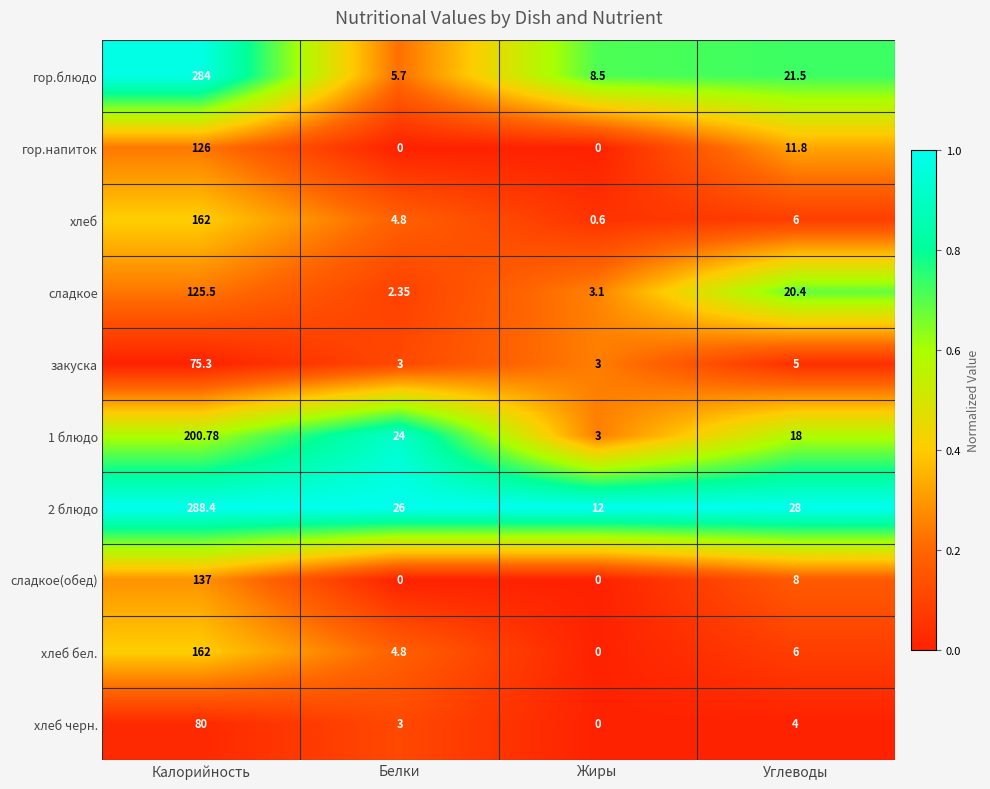

At which label does закуска reach its peak?

Калорийность